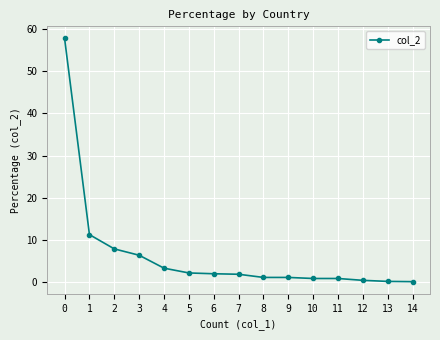

Is it true that the value at 0 is 17.2?

False